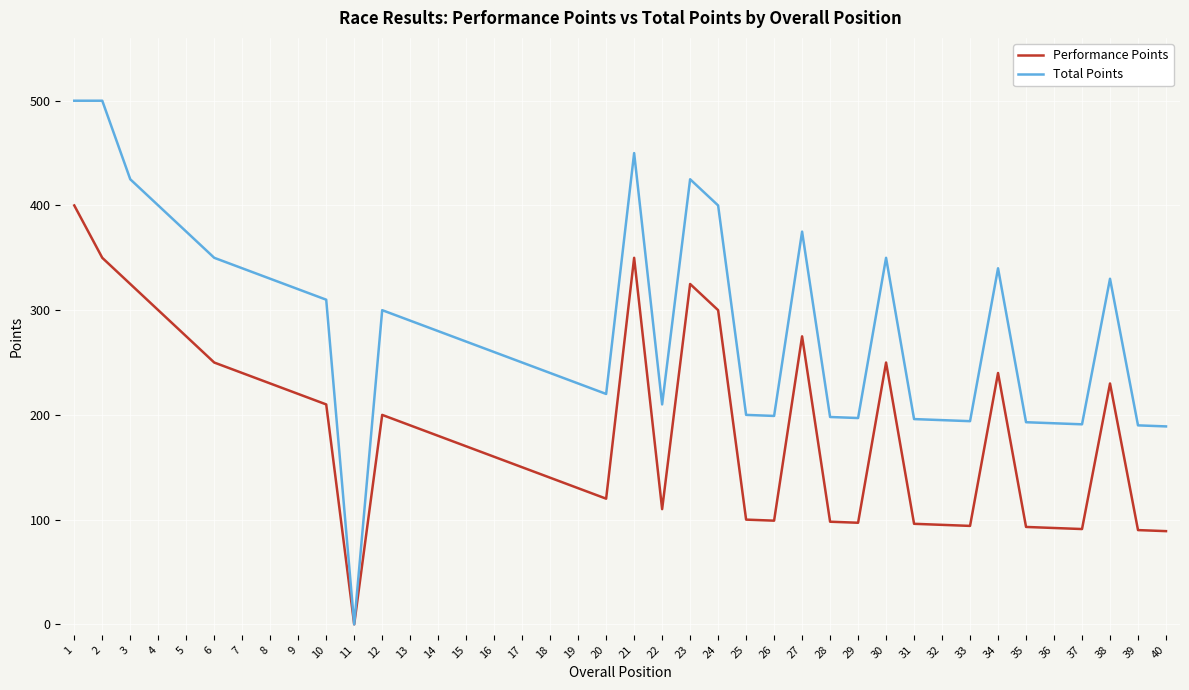

What is the spread (max minus min) of values at 29?

100